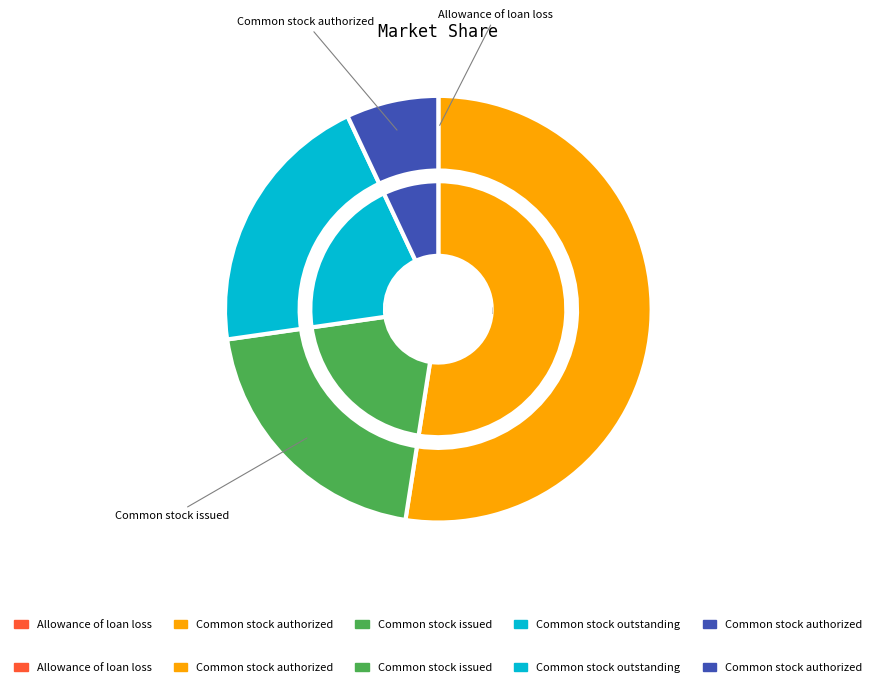

What is the ratio of the value at Common stock authorized (Nonvoting) to the value at Common stock outstanding (Voting)?

0.3